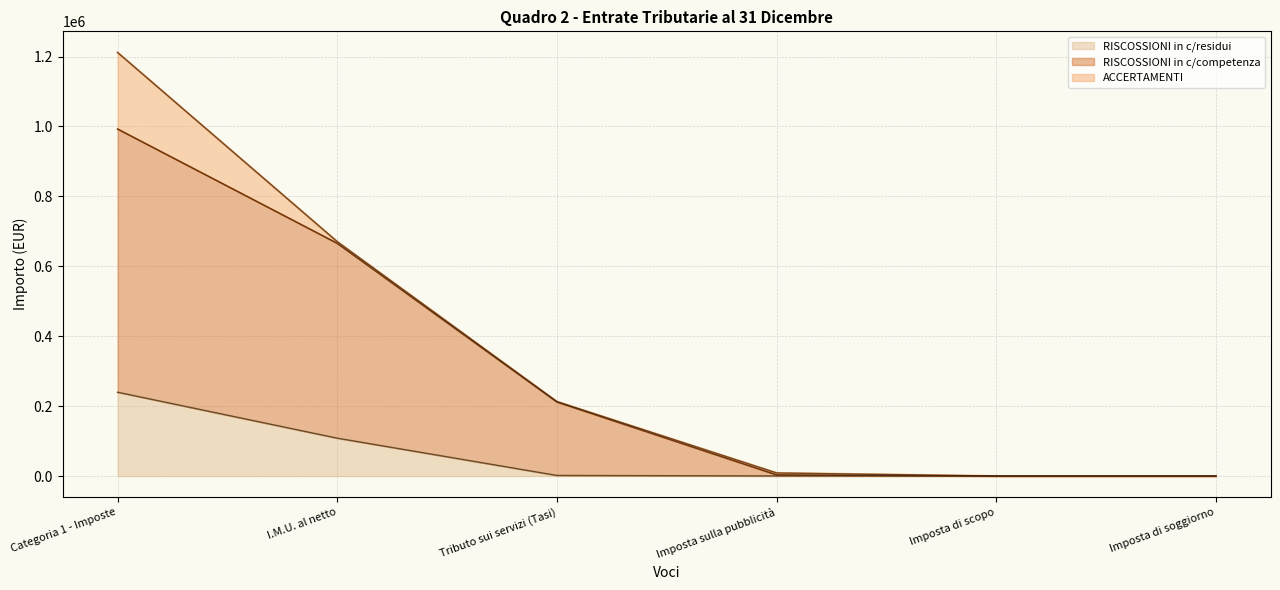

What value does the RISCOSSIONI in c/competenza series have at I.M.U. al netto?

665560.7